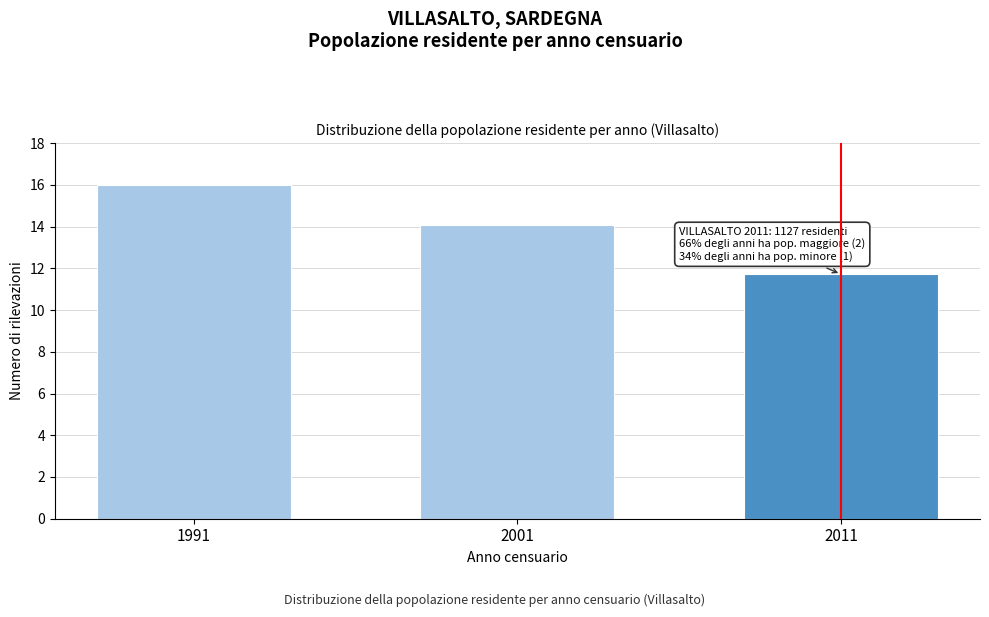

Reading left to right, transcribe all the data shown in this chart.

1991=16.0	2001=14.1	2011=11.7